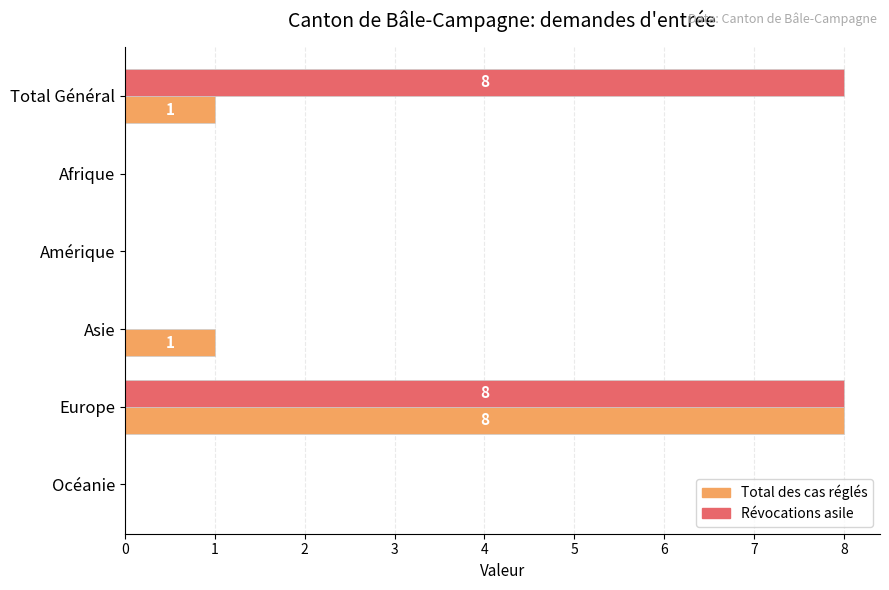

What is the highest value of the Révocations asile series?

8